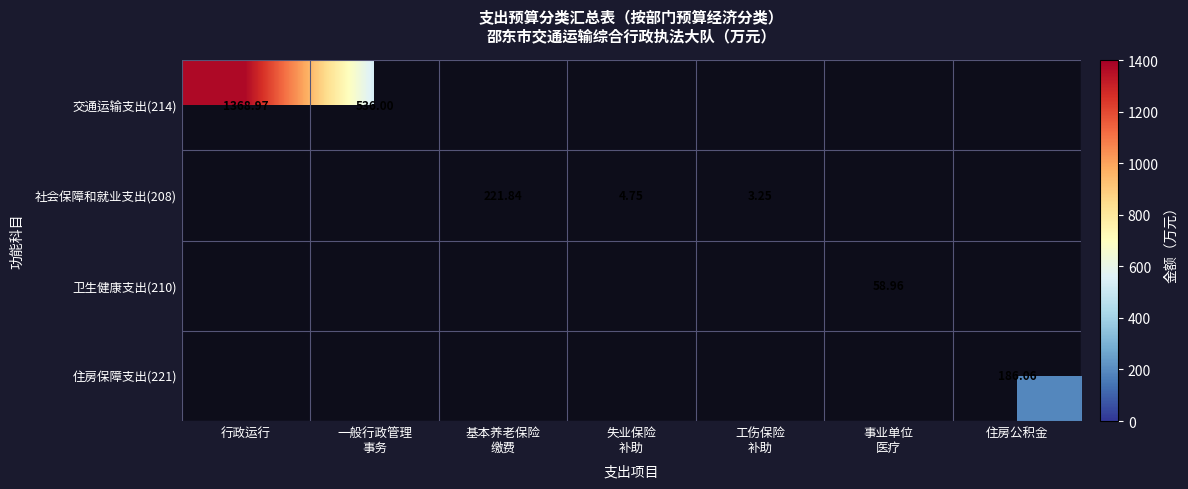

Which series has the widest spread of values?

交通运输支出(214)